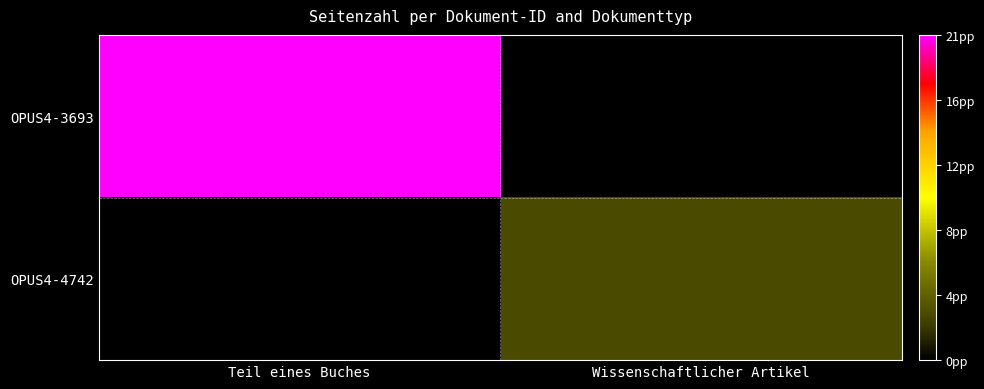

Reading left to right, extract all data points from this chart.

OPUS4-3693: Teil eines Buches=21	Wissenschaftlicher Artikel=0
OPUS4-4742: Teil eines Buches=0	Wissenschaftlicher Artikel=3